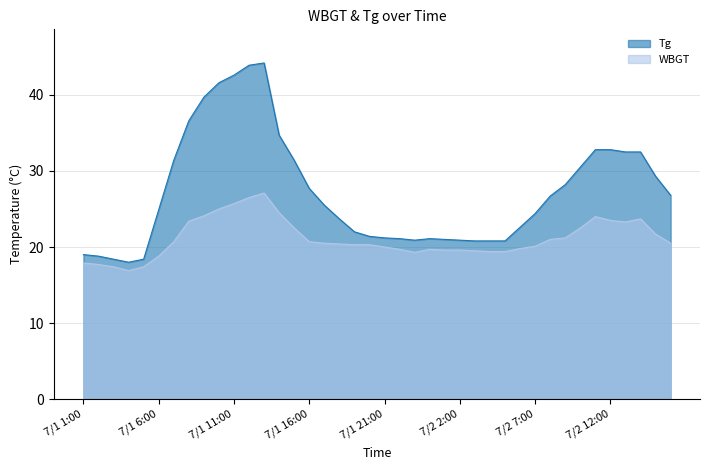

What is the difference between the Tg values at 7/1 23:00 and 7/1 22:00?

0.2